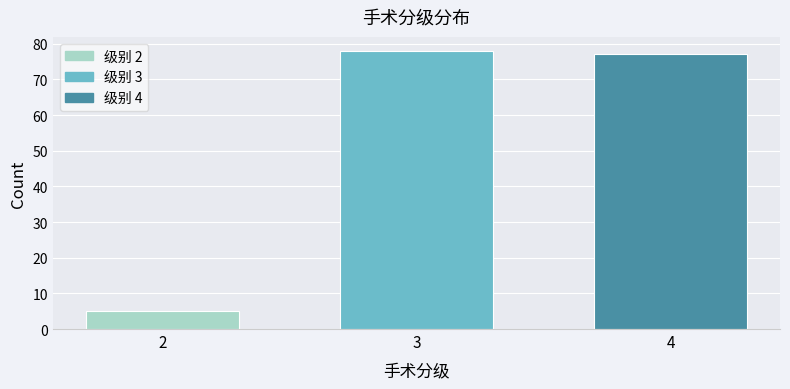

Reading left to right, extract all data points from this chart.

2=5	3=78	4=77